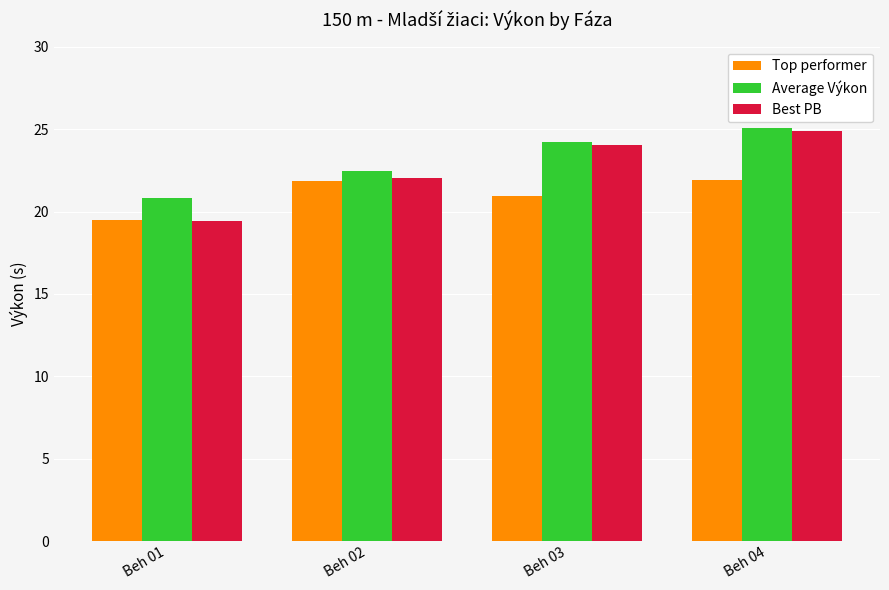

Which series has the largest total across all categories?

Average Výkon